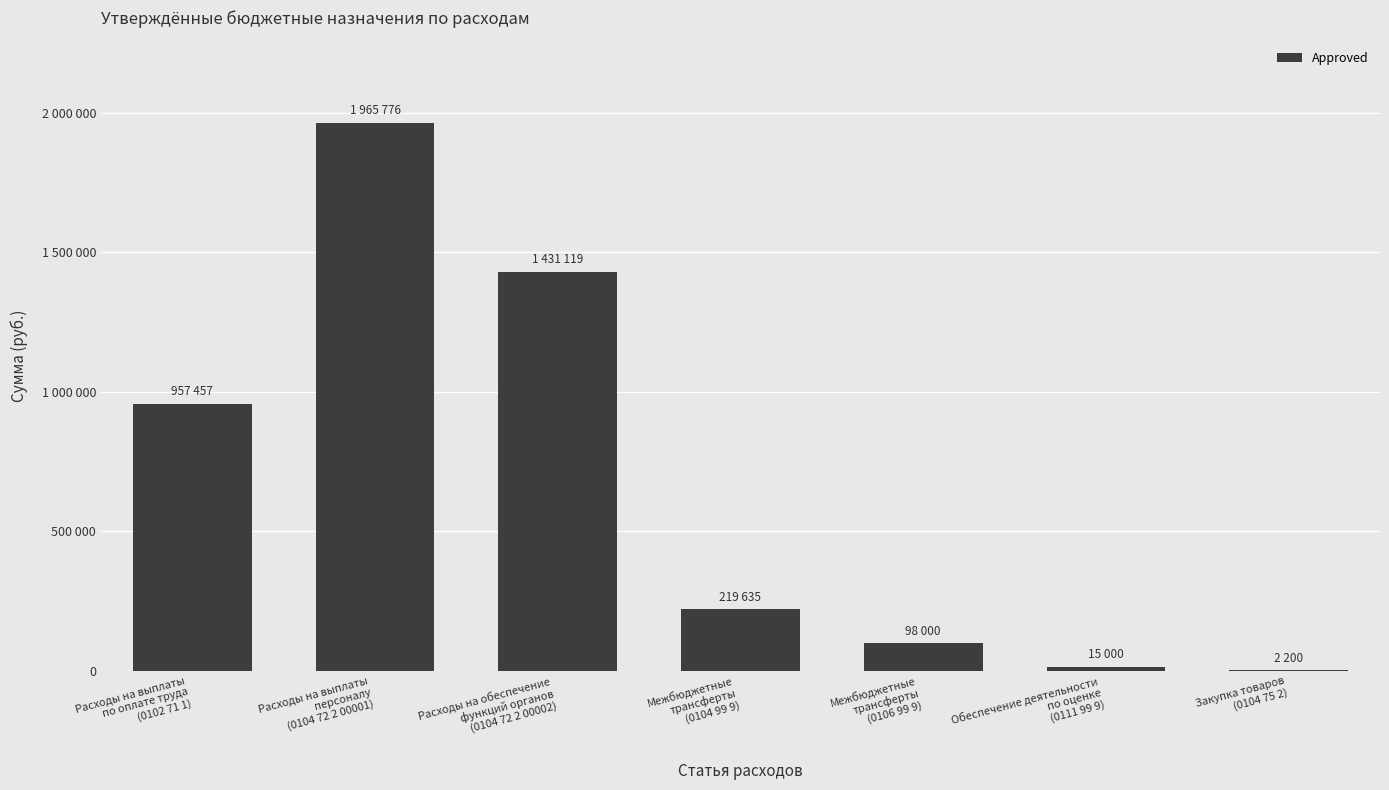

How many distinct data groups are displayed?

1